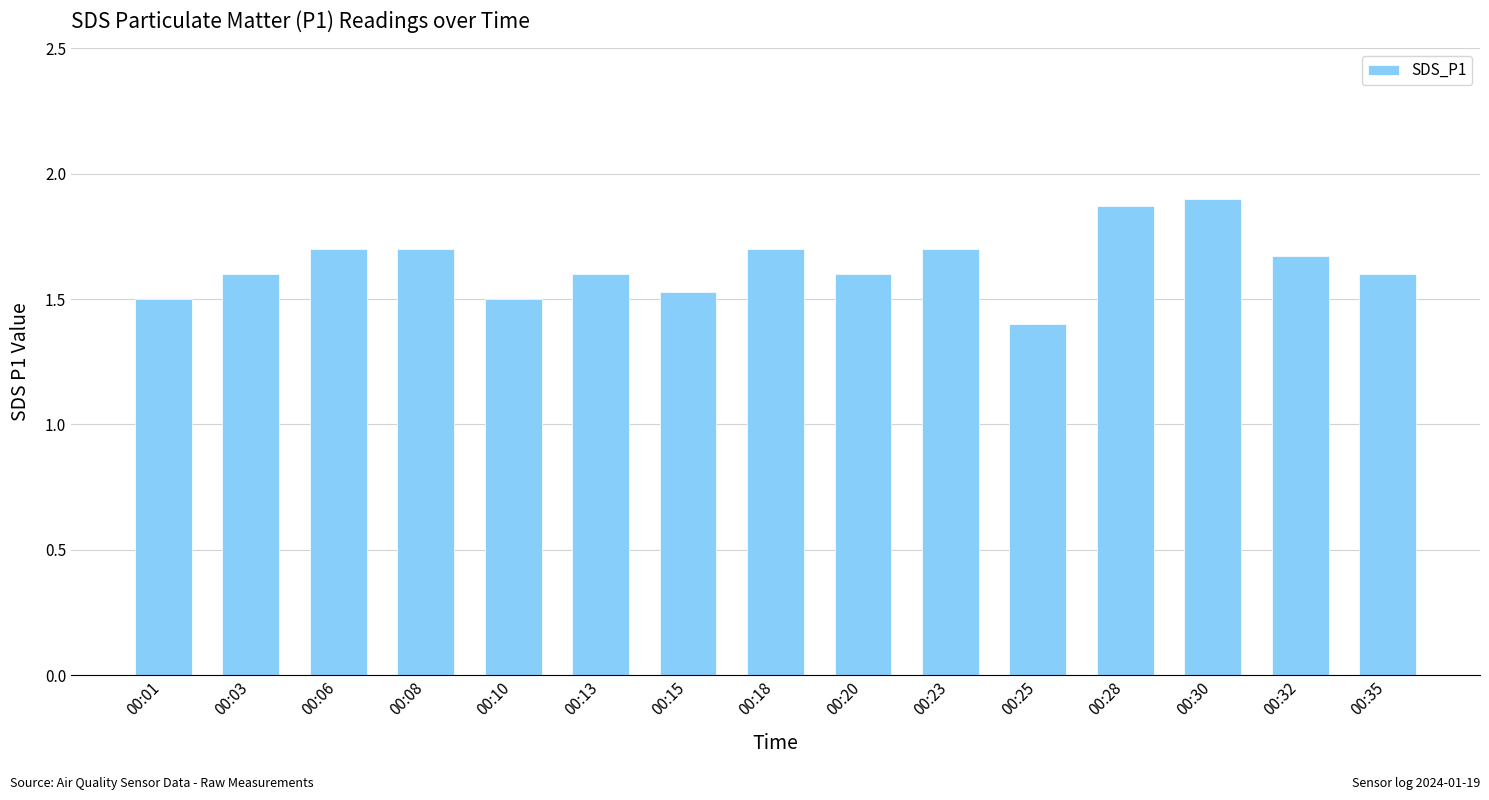

At which category does the chart reach its minimum across all series?

00:25